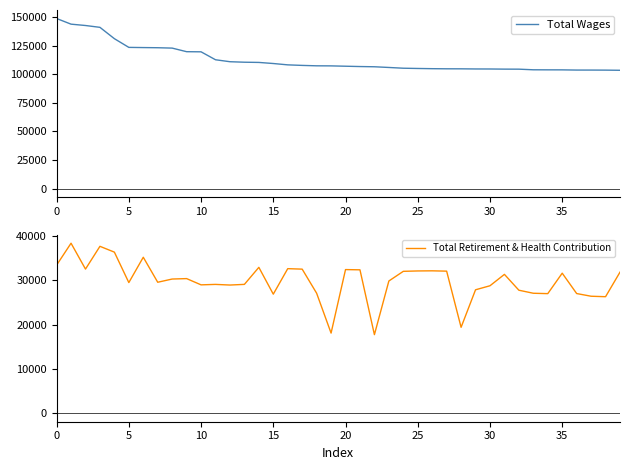

At 36, list the series in order from smallest to largest.

Total Retirement & Health Contribution, Total Wages